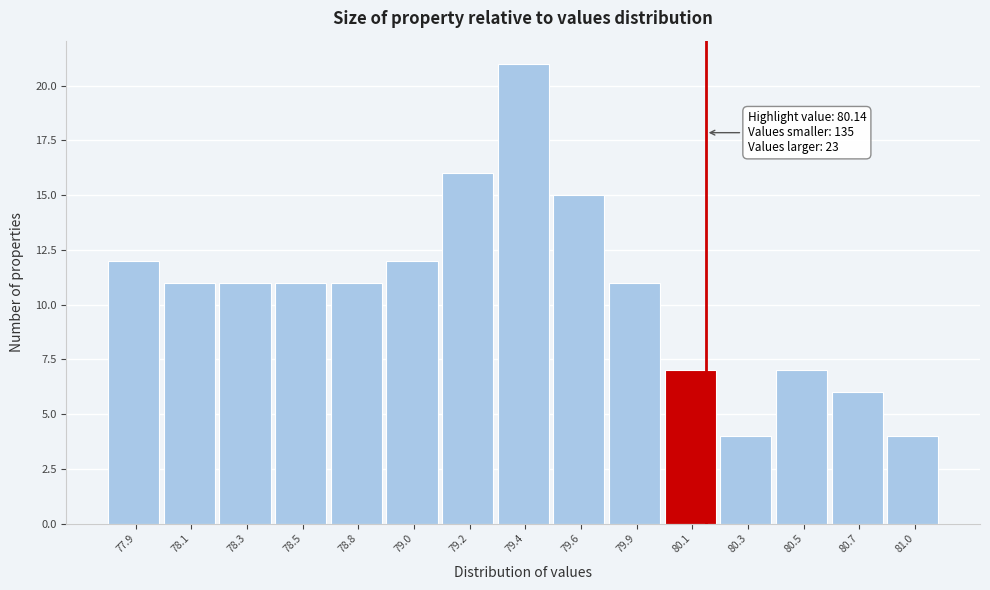

Reading left to right, extract all data points from this chart.

12	11	11	11	11	12	16	21	15	11	7	4	7	6	4